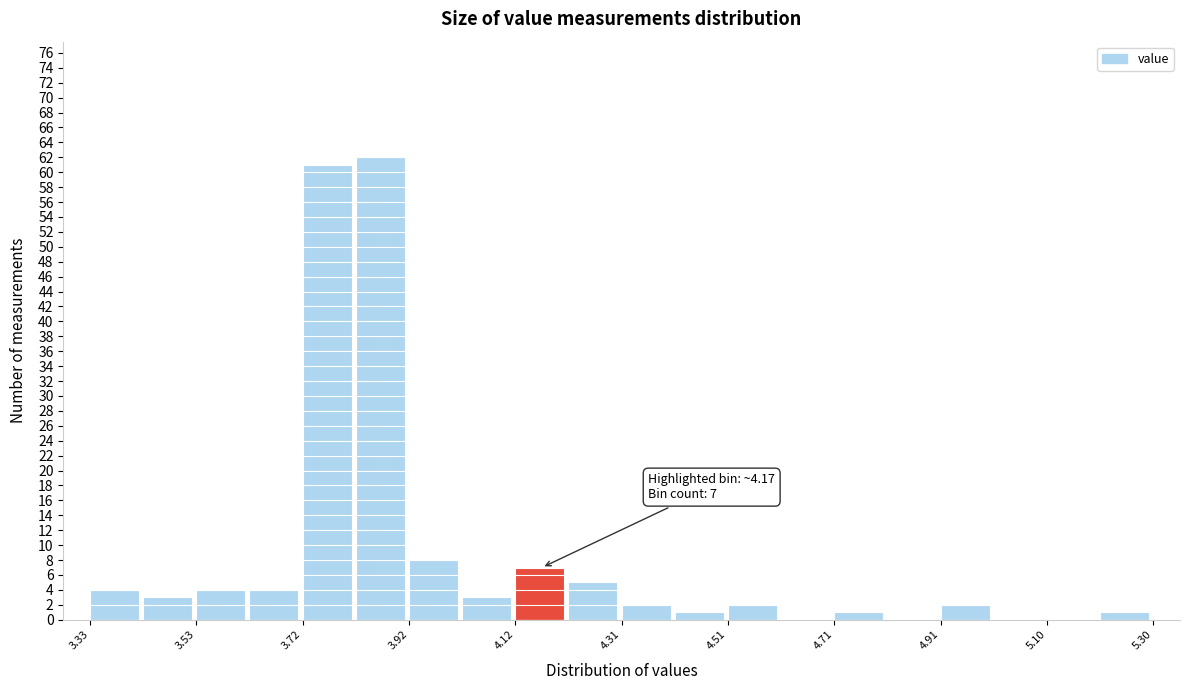

Which range on the x-axis has the tallest bar?

3.82 to 3.92